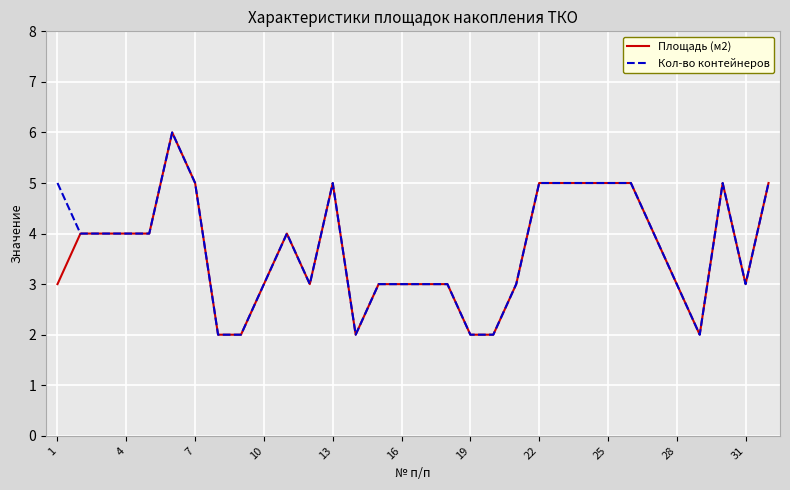

Rank the series by their maximum value, from lowest to highest.

Площадь (м2), Кол-во контейнеров